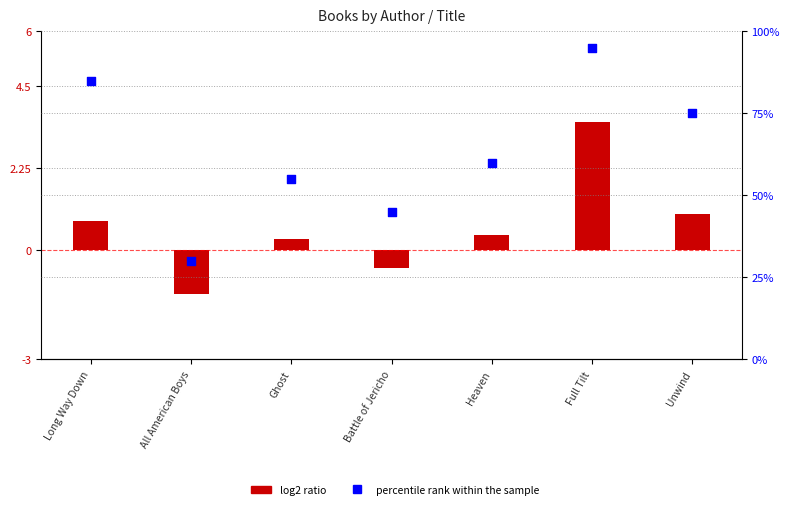

Is the value of log2 ratio at Unwind greater than the value of percentile rank within the sample at All American Boys?

No